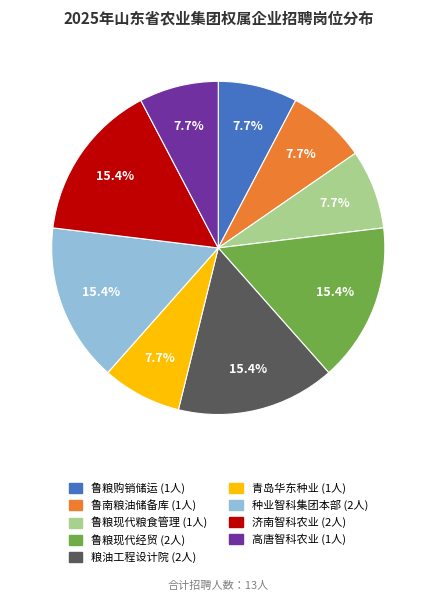

Does any single category account for the majority?

No